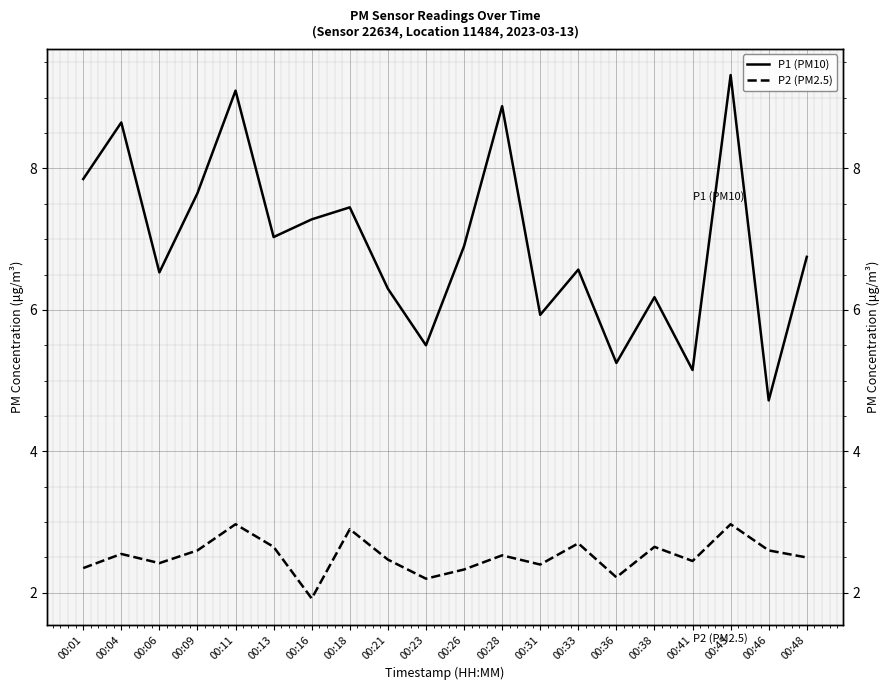

Reading right to left, extract all data points from this chart.

P1 (PM10): 00:48=6.8	00:46=4.7	00:43=9.3	00:41=5.2	00:38=6.2	00:36=5.2	00:33=6.6	00:31=5.9	00:28=8.9	00:26=6.9	00:23=5.5	00:21=6.3	00:18=7.5	00:16=7.3	00:13=7.0	00:11=9.1	00:09=7.7	00:06=6.5	00:04=8.7	00:01=7.8
P2 (PM2.5): 00:48=2.5	00:46=2.6	00:43=3.0	00:41=2.5	00:38=2.6	00:36=2.2	00:33=2.7	00:31=2.4	00:28=2.5	00:26=2.3	00:23=2.2	00:21=2.5	00:18=2.9	00:16=1.9	00:13=2.6	00:11=3.0	00:09=2.6	00:06=2.4	00:04=2.5	00:01=2.4